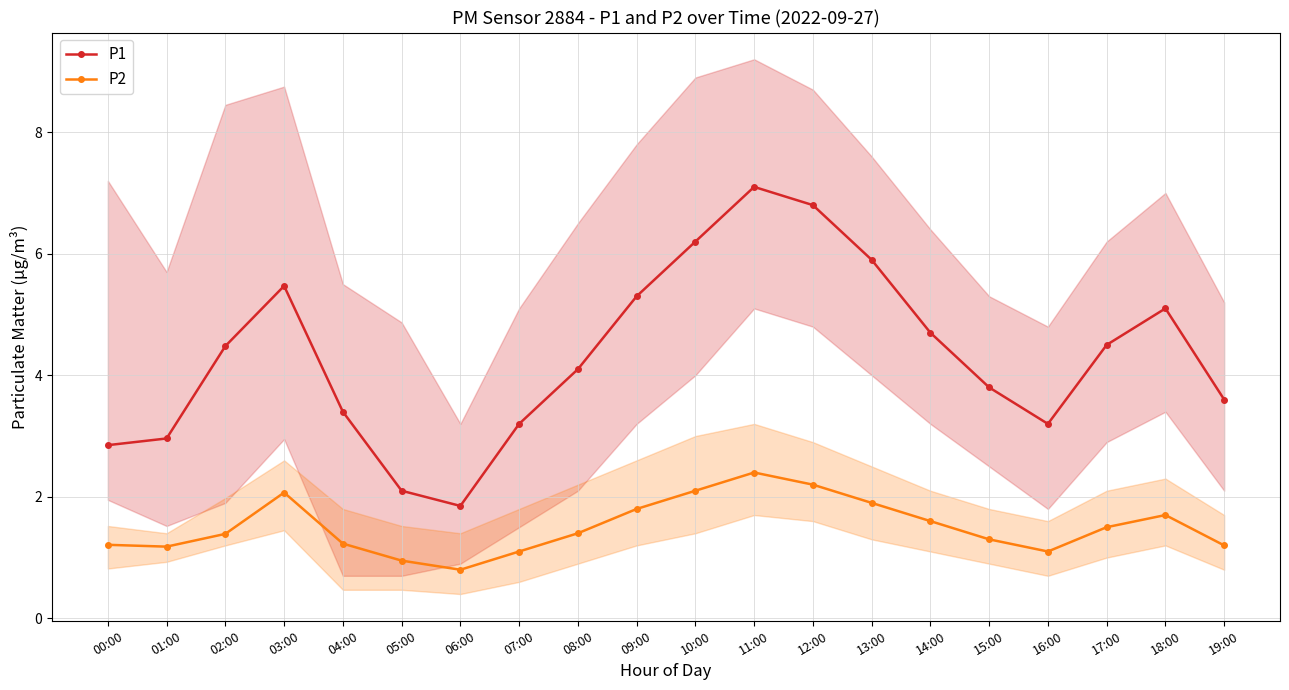

Reading right to left, what are all the values shown in this chart?

P1: 19:00=3.6	18:00=5.1	17:00=4.5	16:00=3.2	15:00=3.8	14:00=4.7	13:00=5.9	12:00=6.8	11:00=7.1	10:00=6.2	09:00=5.3	08:00=4.1	07:00=3.2	06:00=1.9	05:00=2.1	04:00=3.4	03:00=5.5	02:00=4.5	01:00=3.0	00:00=2.9
P2: 19:00=1.2	18:00=1.7	17:00=1.5	16:00=1.1	15:00=1.3	14:00=1.6	13:00=1.9	12:00=2.2	11:00=2.4	10:00=2.1	09:00=1.8	08:00=1.4	07:00=1.1	06:00=0.8	05:00=0.9	04:00=1.2	03:00=2.1	02:00=1.4	01:00=1.2	00:00=1.2